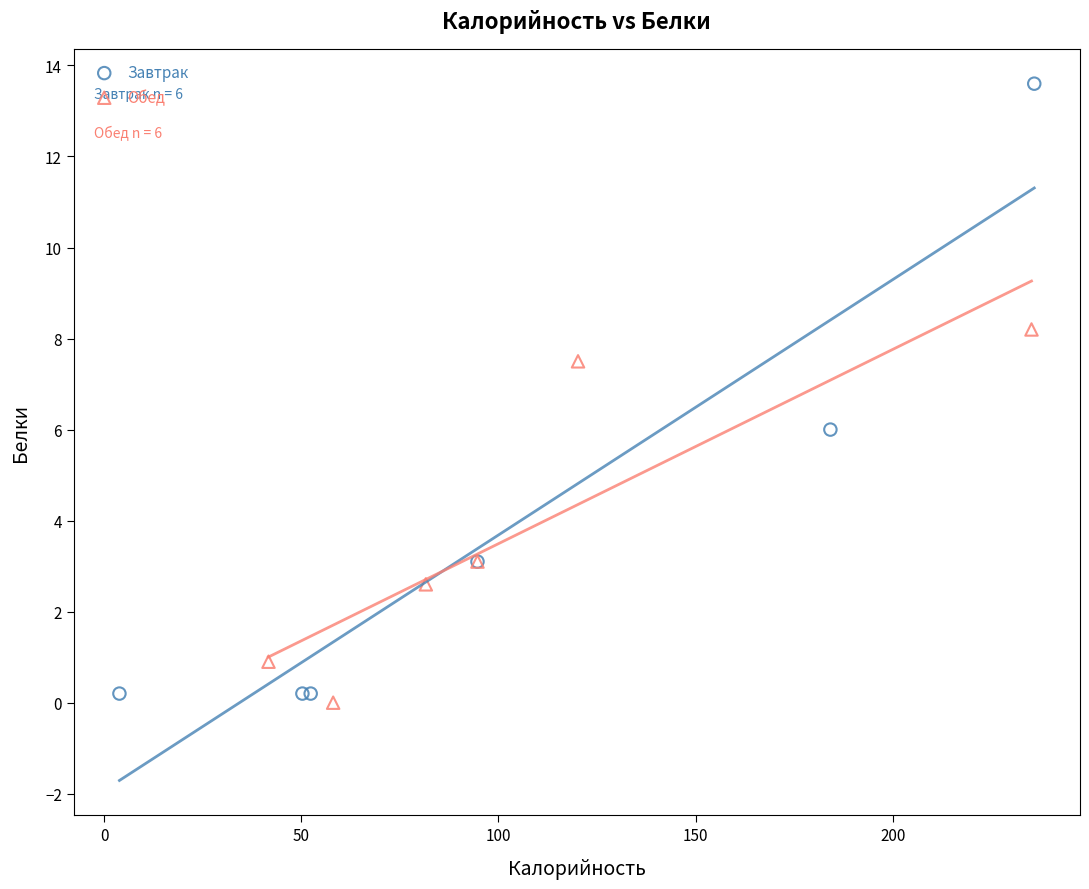

Which series reaches the maximum Y coordinate?

Завтрак